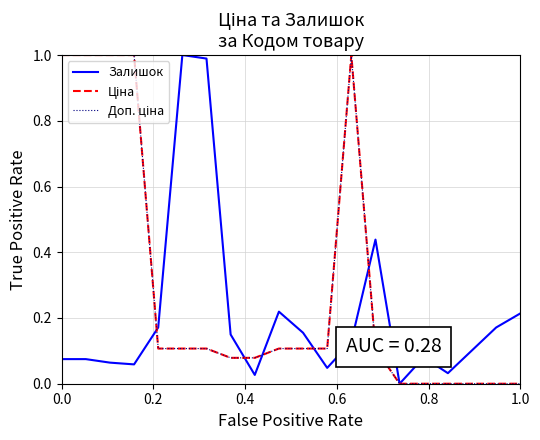

Does the chart display data point markers on the line(s)?

No